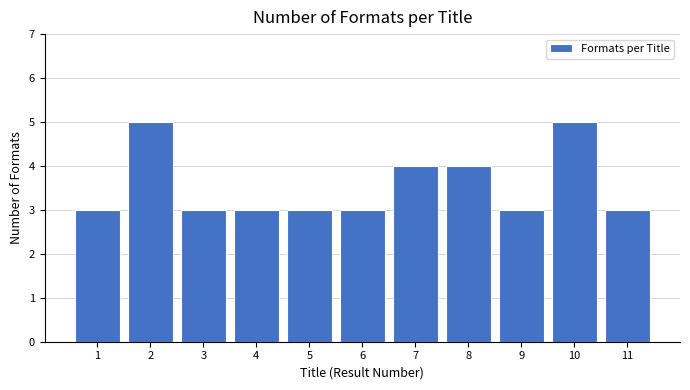

Reading left to right, list all the values displayed in this chart.

1=3	2=5	3=3	4=3	5=3	6=3	7=4	8=4	9=3	10=5	11=3